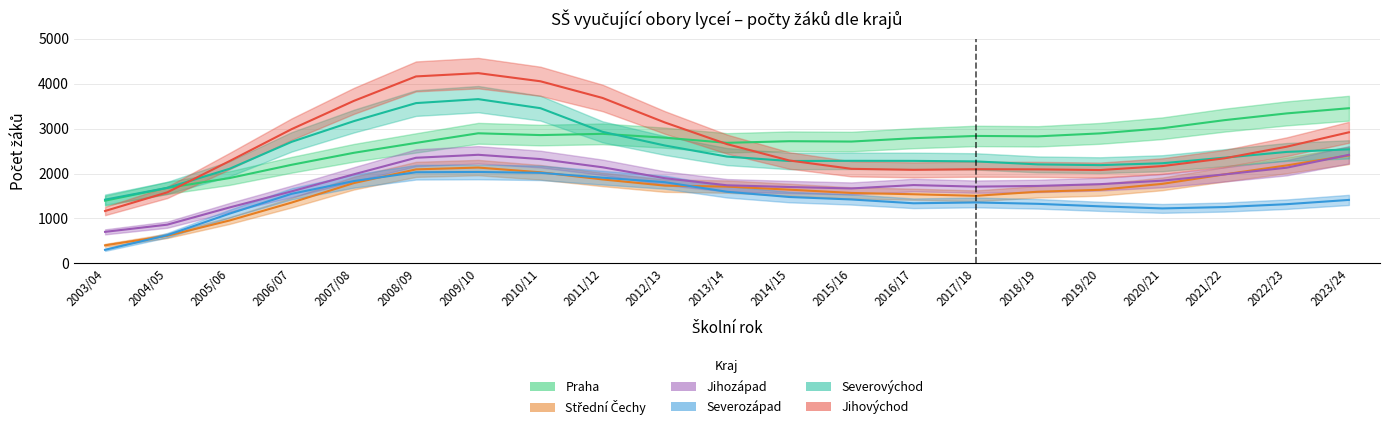

What is the difference between the second highest and minimum values in the Jihovýchod series?

2991